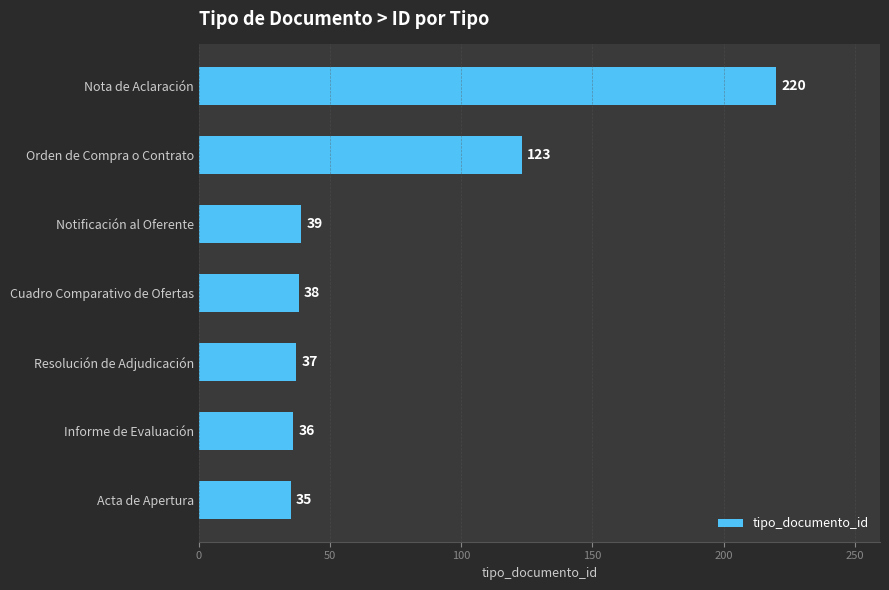

Count the number of data series in this chart.

1